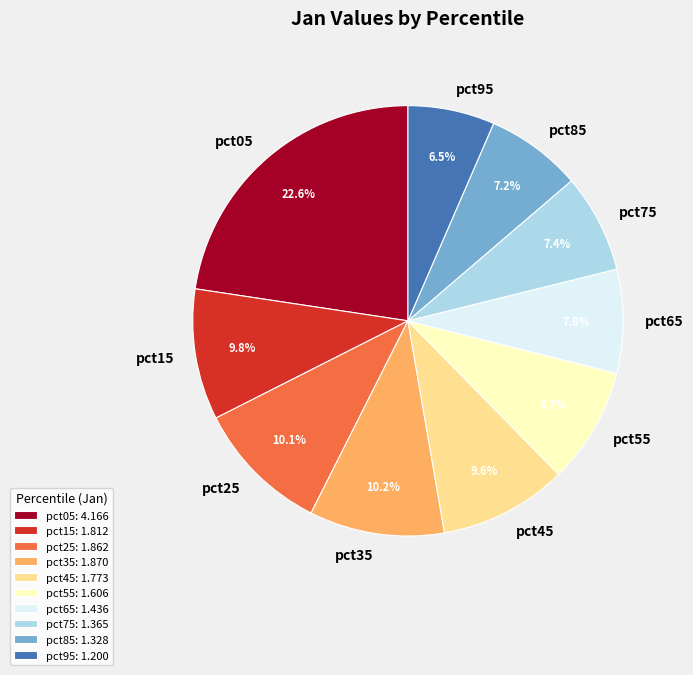

How many slices are in this pie chart?

10